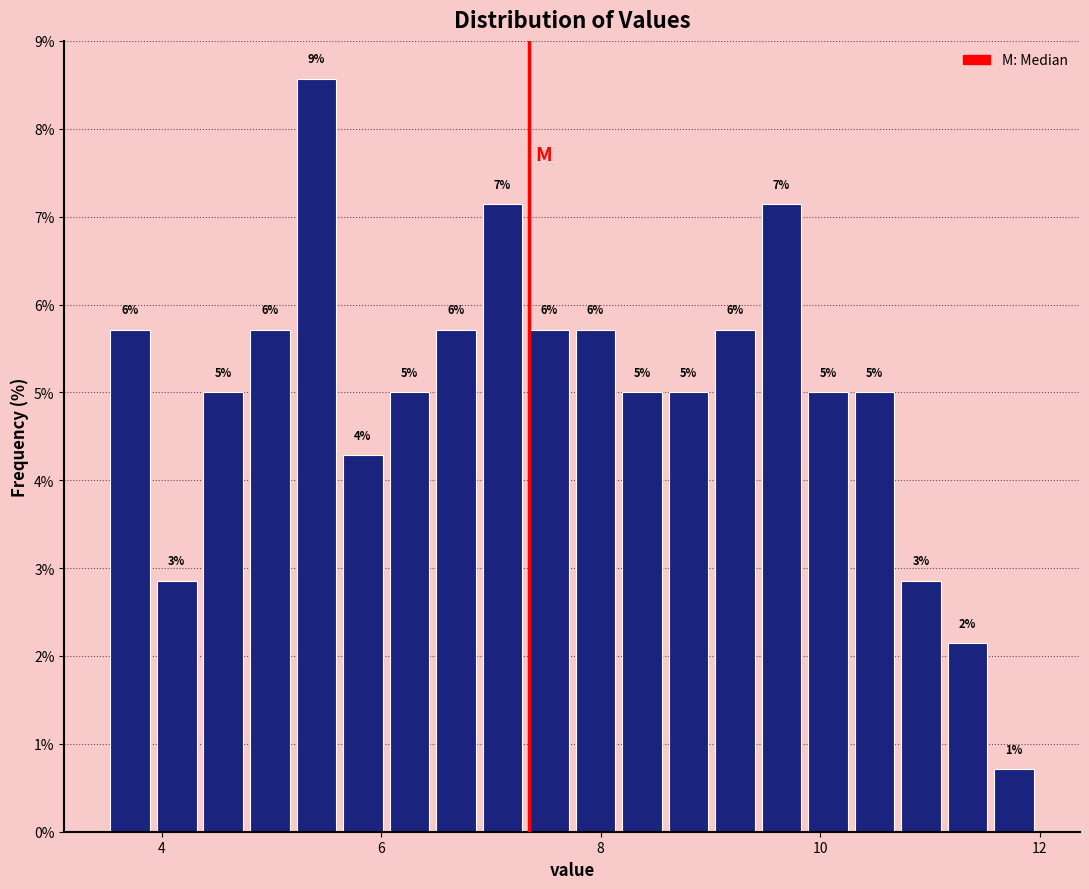

Around what value on the x-axis is the tallest bar? Give the approximate position of its centre, as read against the axis.

5.4